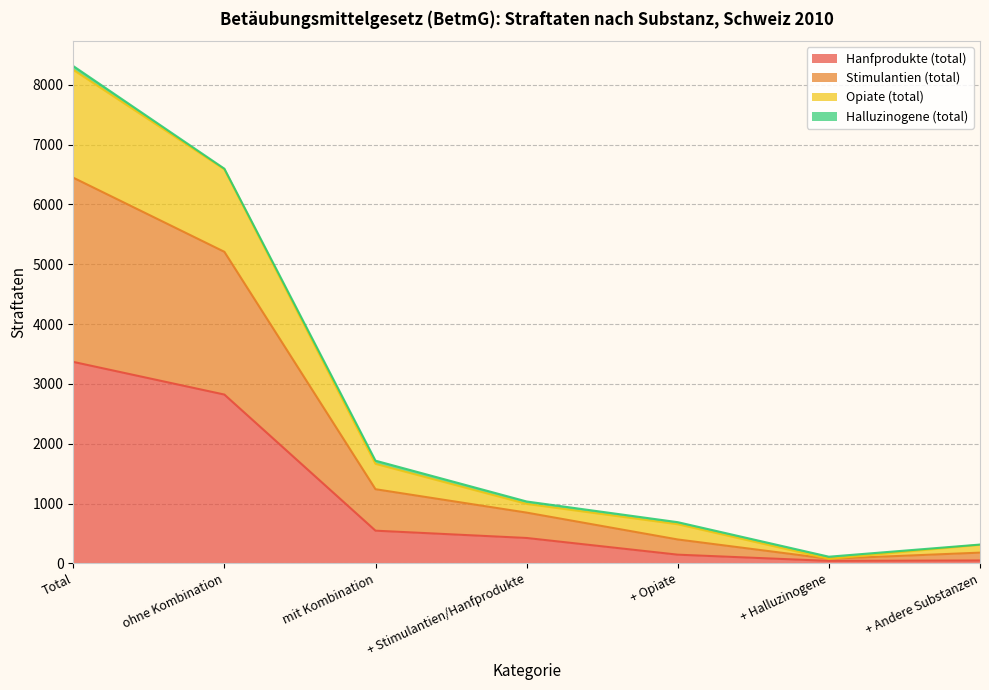

The Hanfprodukte (total) series shows 546 at mit Kombination. True or false?

True